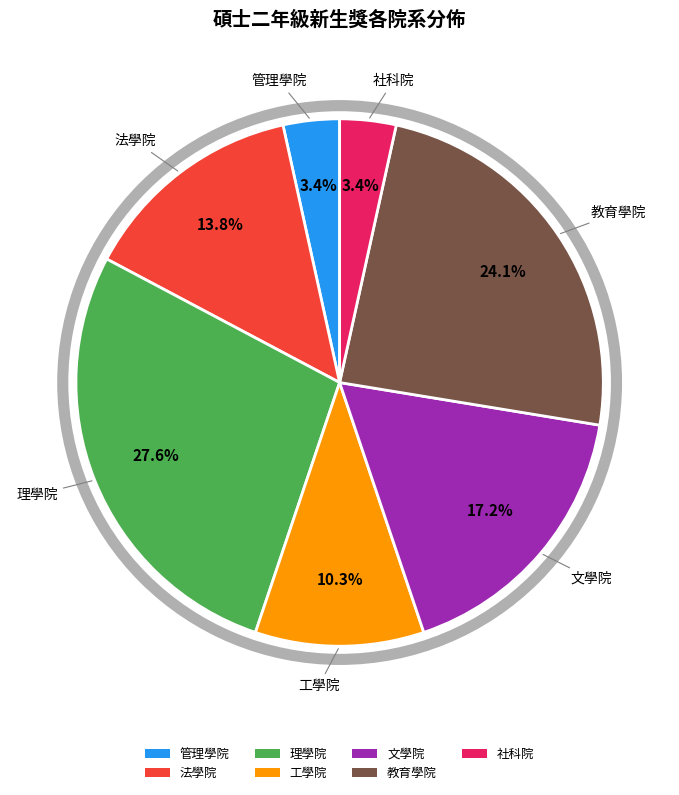

Which slice is the largest?

理學院